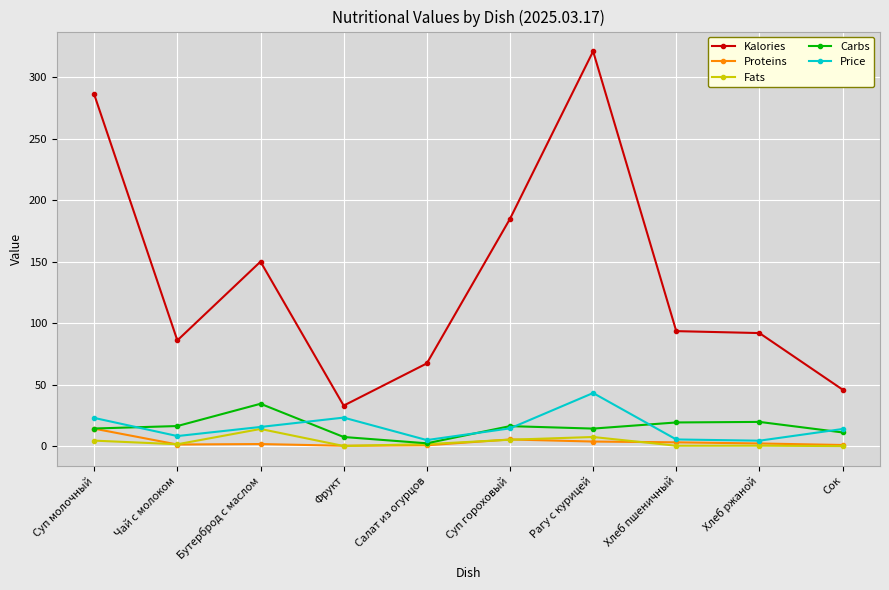

Which series has the largest total across all categories?

Kalories